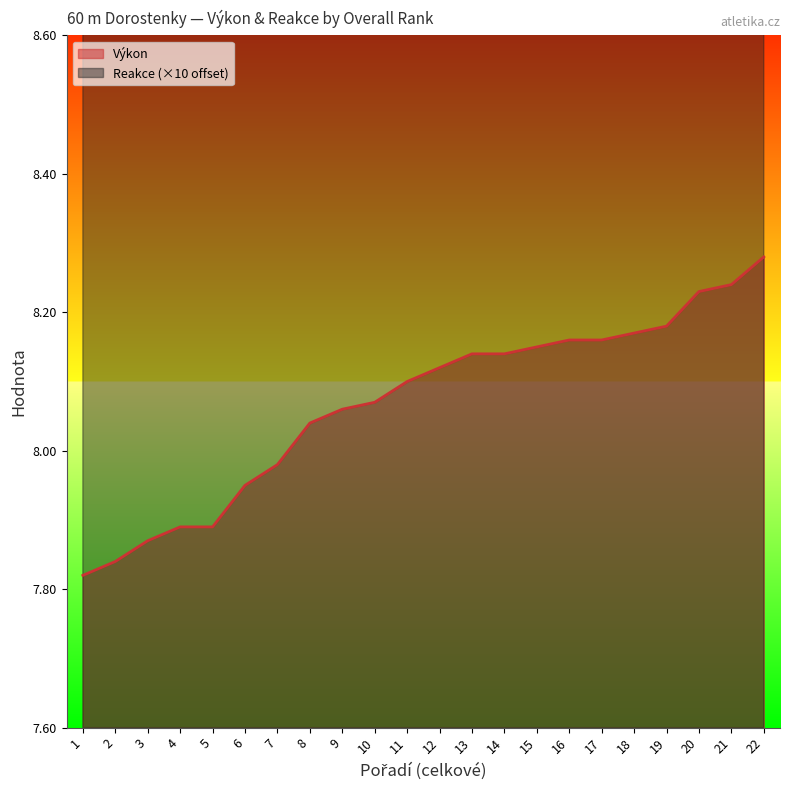

True or false: Reakce and Výkon cross at least once.

False